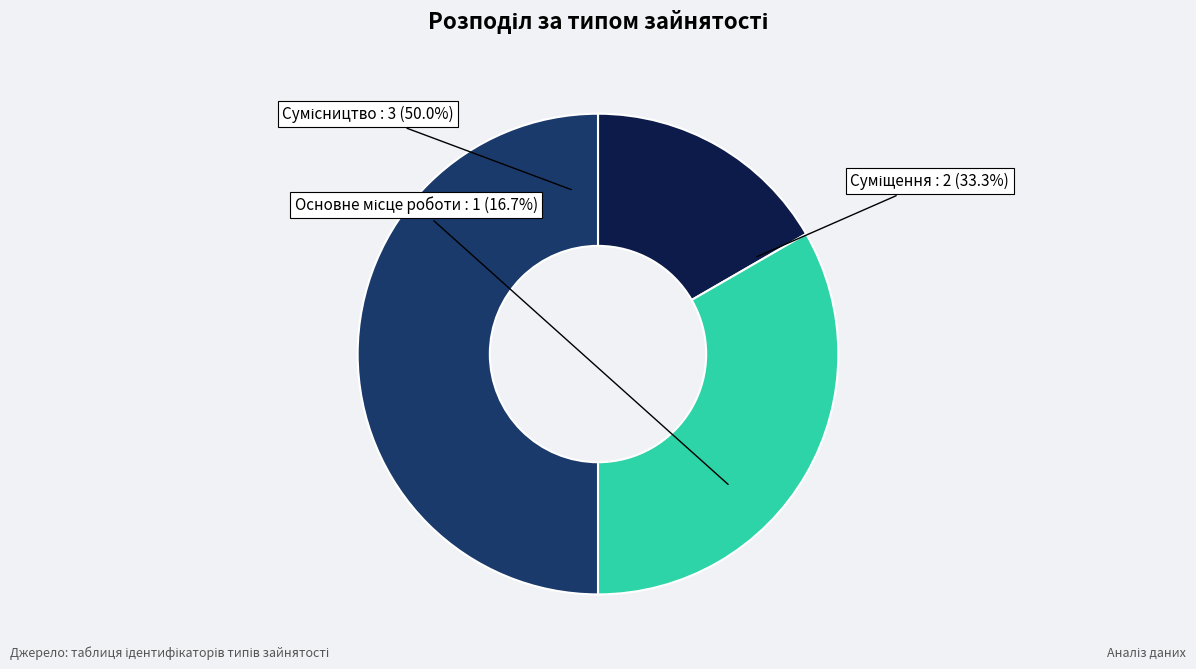

To the nearest percent, what is the difference between the Сумісництво and Основне місце роботи slice percentages?

33%